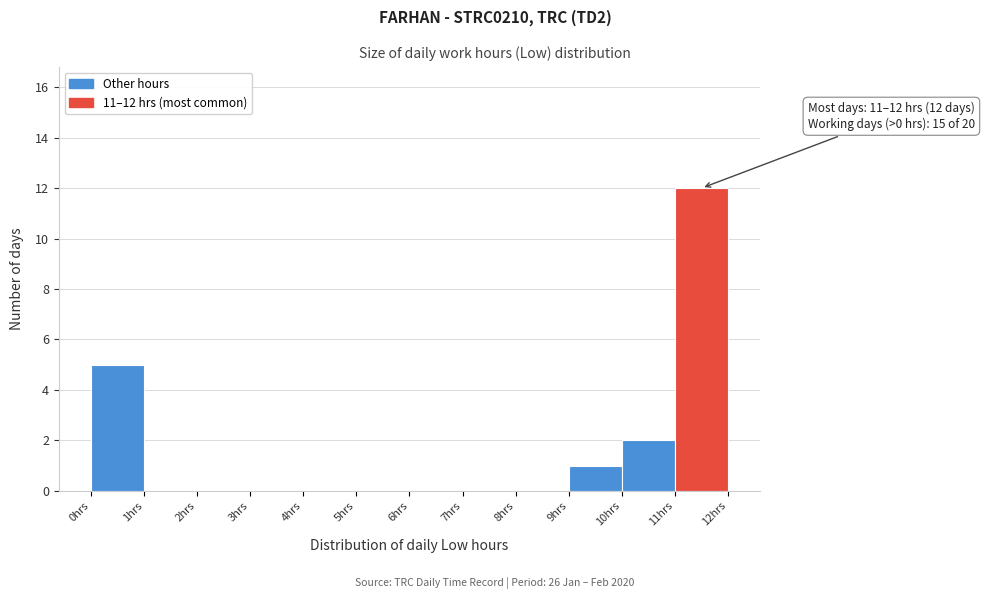

Which range on the x-axis has the tallest bar?

11 to 12